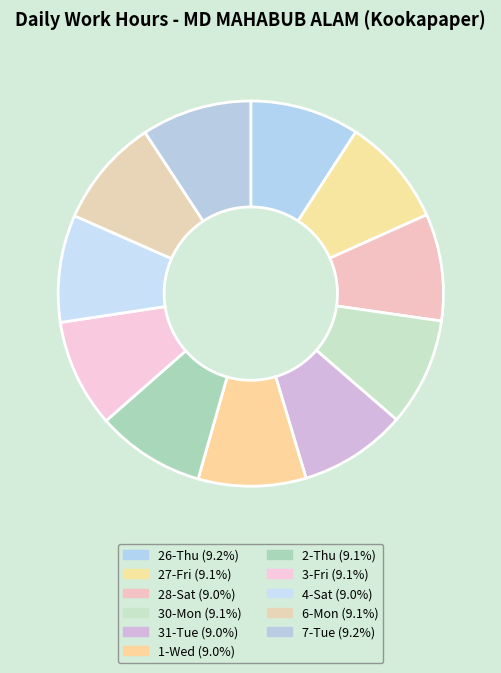

Combined, what portion of the pie is 4-Sat and 28-Sat?

18.0%